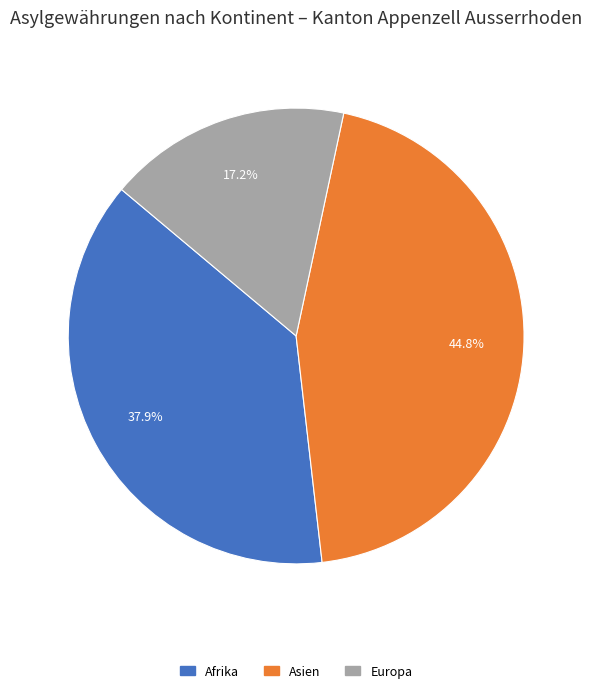

How many segments does this pie chart have?

3